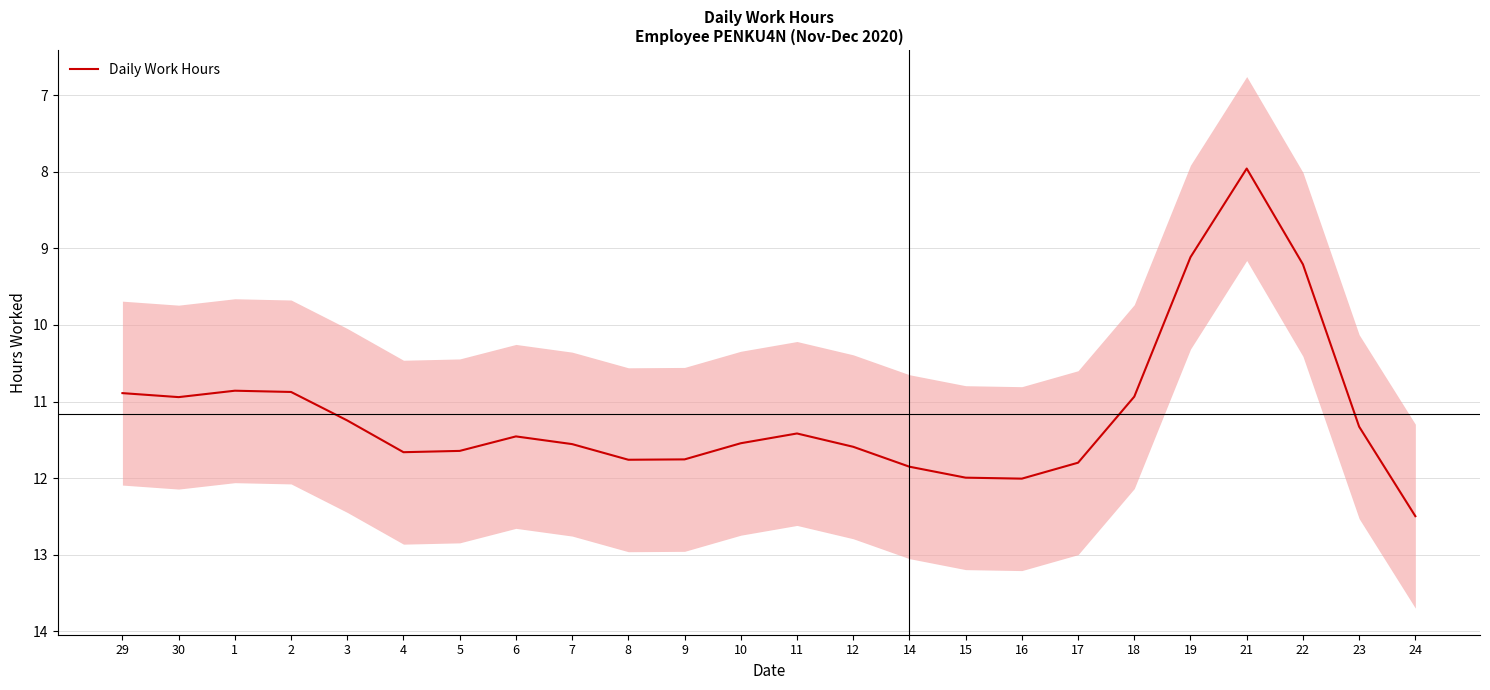

Rank the categories by value from lowest to highest.

21, 19, 22, 1, 2, 29, 18, 30, 3, 23, 11, 6, 10, 7, 12, 5, 4, 9, 8, 17, 14, 15, 16, 24